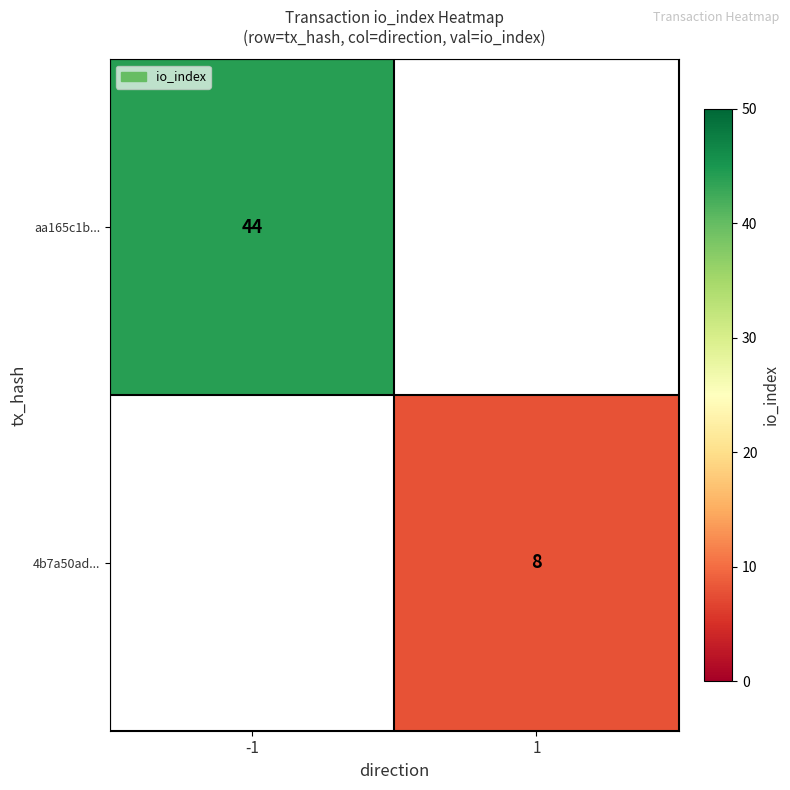

True or false: aa165c1b... has a value of 61 at -1.

False